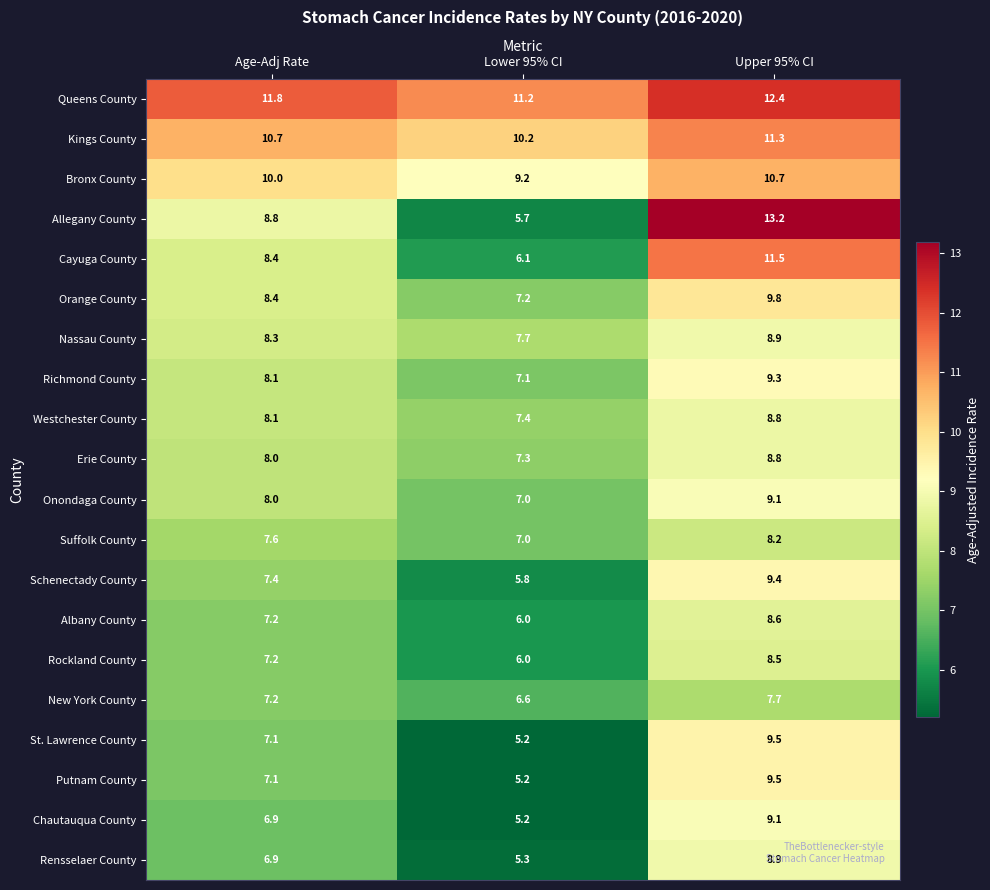

What is the total value across all series at Lower 95% CI?

138.4